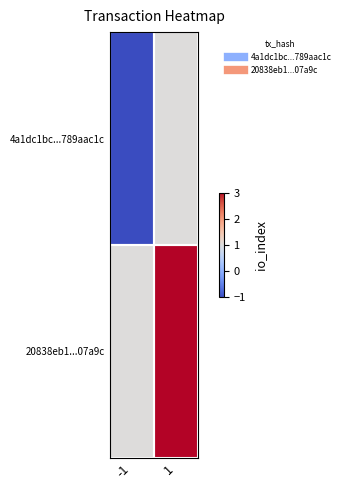

List the series in order of their overall mean, highest first.

20838eb1...07a9c, 4a1dc1bc...789aac1c